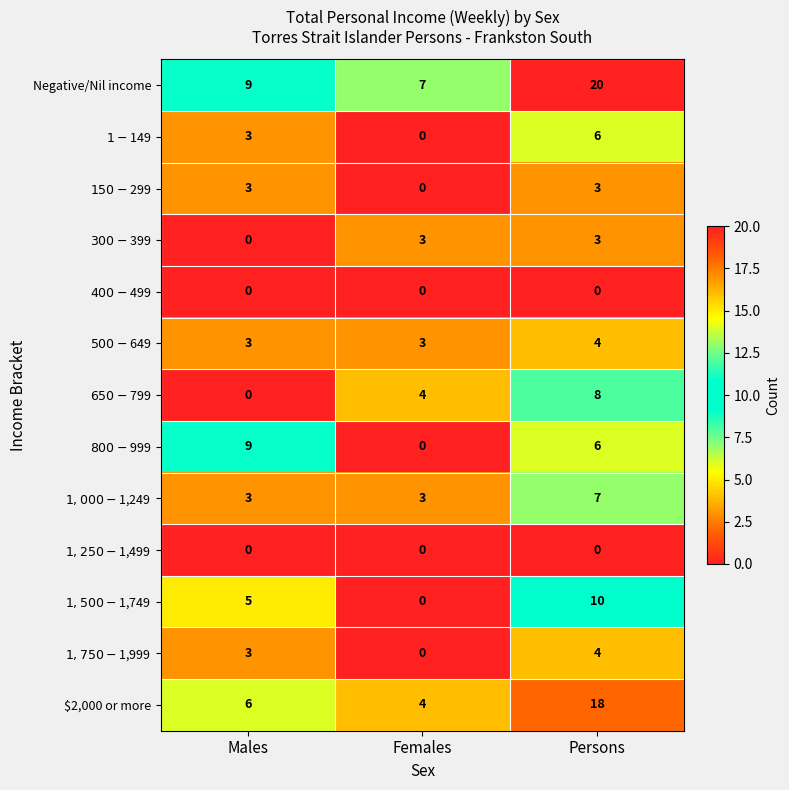

Which series has the widest spread of values?

$2,000 or more